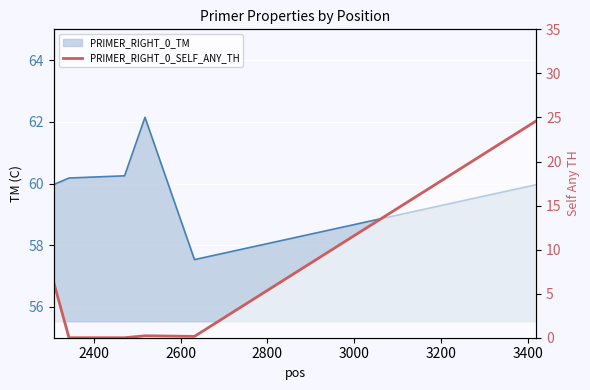

What is the maximum value shown in the chart?

62.1